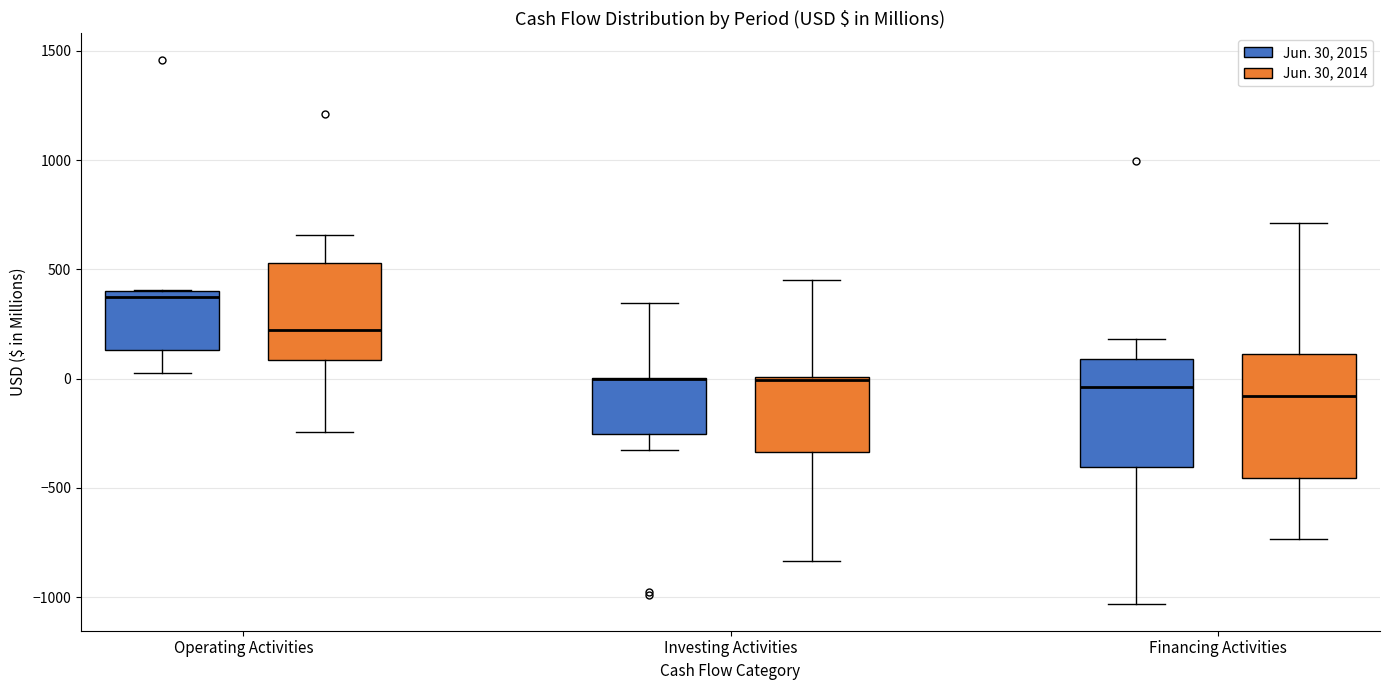

Reading left to right, read every box against the y-axis: the position of its median line, the range the box covers, and the ends of its whiskers. The values are not printed on the chart, so give them approximately, as read against the axis.

Operating Activities (Jun. 30, 2015): median 400 (just below the box's upper edge), box 150 to 400, whiskers 50 to 400
Operating Activities (Jun. 30, 2014): median 200, box 100 to 550, whiskers -250 to 650
Investing Activities (Jun. 30, 2015): median 0 (drawn on the box's upper edge), box -250 to 0, whiskers -350 to 350
Investing Activities (Jun. 30, 2014): median 0, box -350 to 0, whiskers -850 to 450
Financing Activities (Jun. 30, 2015): median -50, box -400 to 100, whiskers -1050 to 200
Financing Activities (Jun. 30, 2014): median -100, box -450 to 100, whiskers -750 to 700